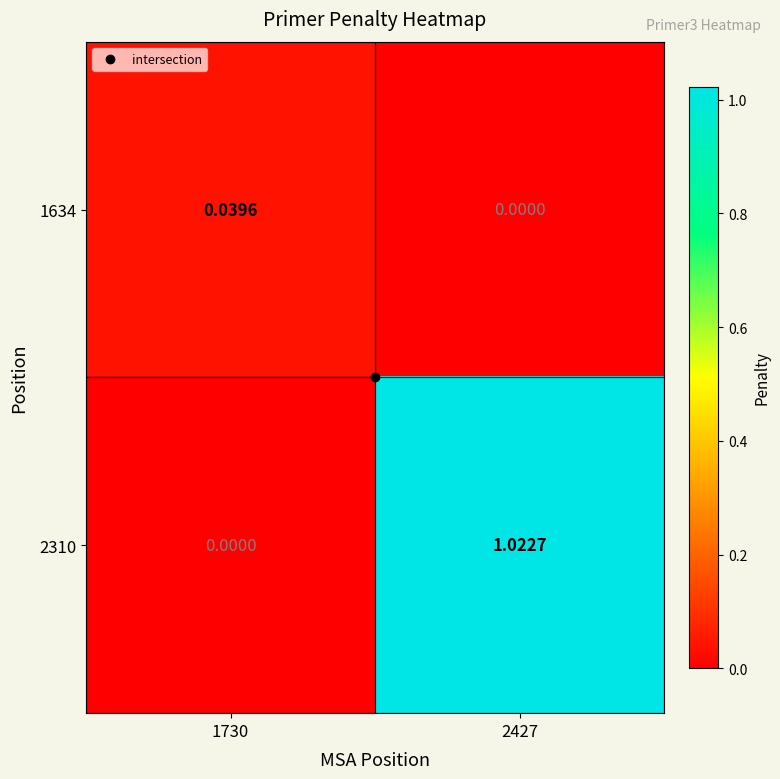

Reading right to left, what are all the values shown in this chart?

1634: 2427=0.0	1730=0.0
2310: 2427=1.0	1730=0.0